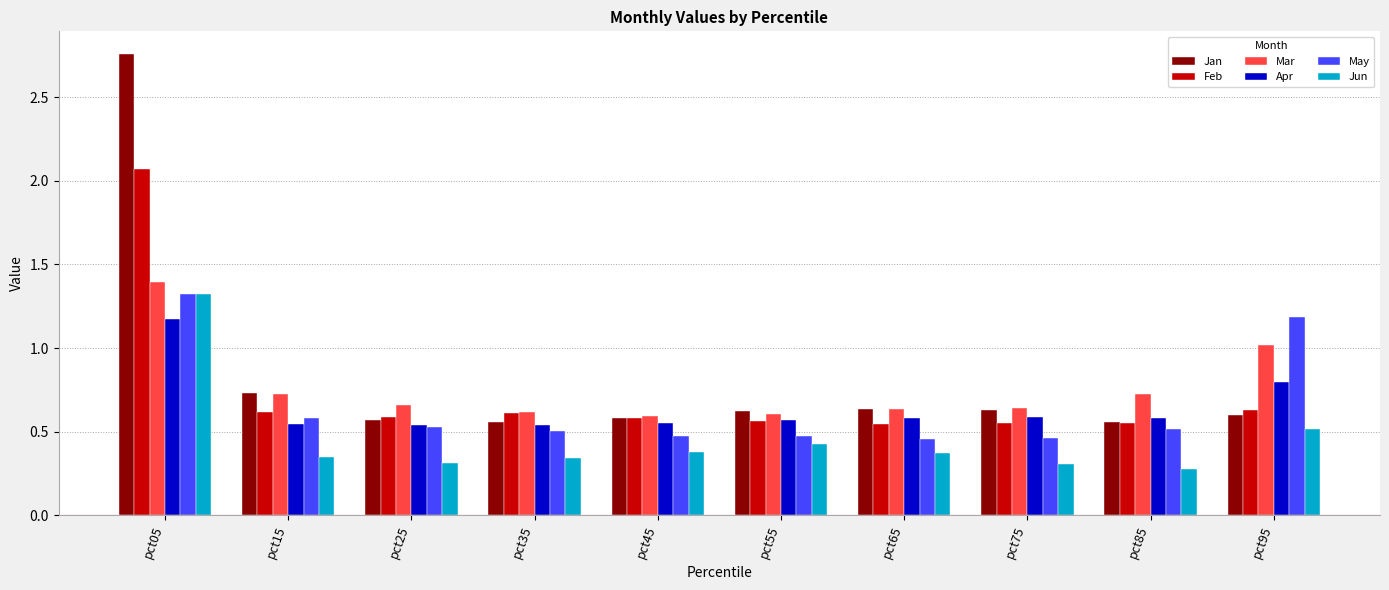

At which category is the sum across all series the highest?

pct05